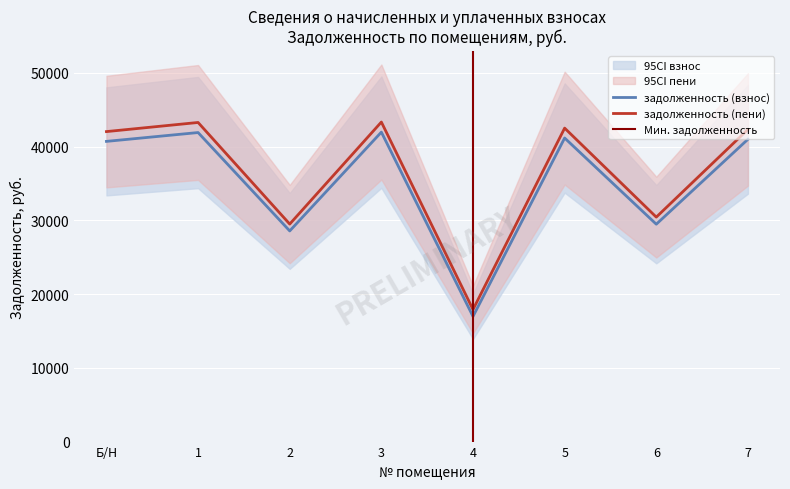

At which category is the sum across all series the highest?

3